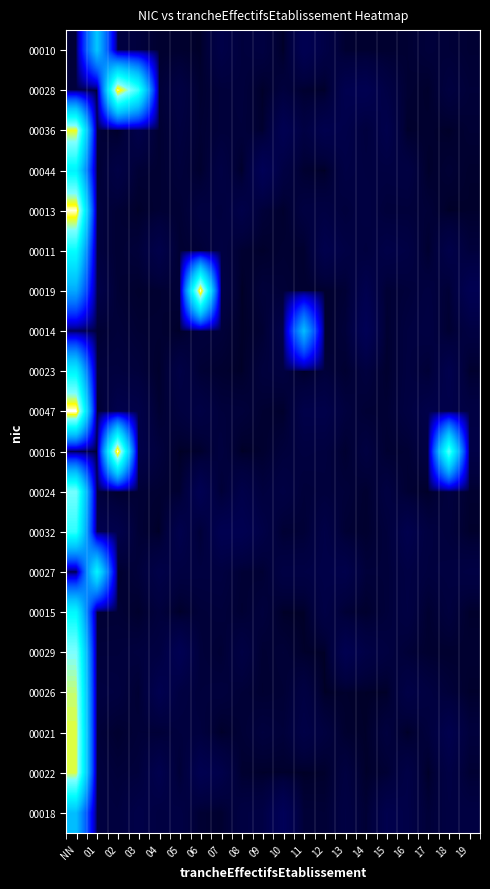

Reading left to right, extract all data points from this chart.

00010: NN=0.0	01=6.3	02=0.0	03=0.0	04=0.0	05=0.0	06=0.0	07=0.0	08=0.0	09=0.0	10=0.0	11=0.1	12=0.0	13=0.0	14=0.0	15=0.0	16=0.0	17=0.0	18=0.0	19=0.0
00028: NN=0.0	01=0.0	02=14.1	03=10.1	04=0.0	05=0.0	06=0.0	07=0.0	08=0.0	09=0.0	10=0.0	11=0.0	12=0.0	13=0.0	14=0.1	15=0.0	16=0.0	17=0.0	18=0.0	19=0.0
00036: NN=13.3	01=0.0	02=0.0	03=0.0	04=0.0	05=0.0	06=0.0	07=0.0	08=0.0	09=0.0	10=0.1	11=0.0	12=0.0	13=0.0	14=0.0	15=0.0	16=0.0	17=0.0	18=0.0	19=0.0
00044: NN=8.3	01=0.0	02=0.0	03=0.0	04=0.0	05=0.0	06=0.0	07=0.0	08=0.0	09=0.1	10=0.0	11=0.0	12=0.0	13=0.0	14=0.0	15=0.0	16=0.0	17=0.0	18=0.0	19=0.0
00013: NN=14.4	01=0.0	02=0.0	03=0.0	04=0.0	05=0.0	06=0.0	07=0.0	08=0.0	09=0.0	10=0.0	11=0.0	12=0.0	13=0.0	14=0.0	15=0.0	16=0.0	17=0.0	18=0.0	19=0.0
00011: NN=8.9	01=0.0	02=0.0	03=0.0	04=0.0	05=0.0	06=0.0	07=0.0	08=0.0	09=0.0	10=0.0	11=0.0	12=0.0	13=0.0	14=0.0	15=0.0	16=0.0	17=0.0	18=0.0	19=0.0
00019: NN=5.2	01=0.0	02=0.0	03=0.0	04=0.0	05=0.0	06=14.4	07=0.0	08=0.0	09=0.0	10=0.0	11=0.0	12=0.0	13=0.0	14=0.0	15=0.0	16=0.0	17=0.0	18=0.0	19=0.1
00014: NN=0.0	01=0.0	02=0.0	03=0.0	04=0.0	05=0.0	06=0.0	07=0.0	08=0.0	09=0.0	10=0.0	11=5.9	12=0.0	13=0.0	14=0.1	15=0.0	16=0.0	17=0.0	18=0.0	19=0.0
00023: NN=8.2	01=0.0	02=0.0	03=0.0	04=0.0	05=0.0	06=0.0	07=0.0	08=0.0	09=0.0	10=0.0	11=0.0	12=0.0	13=0.0	14=0.0	15=0.0	16=0.0	17=0.0	18=0.0	19=0.0
00047: NN=14.6	01=0.0	02=0.0	03=0.0	04=0.0	05=0.0	06=0.0	07=0.0	08=0.0	09=0.0	10=0.0	11=0.0	12=0.0	13=0.0	14=0.0	15=0.0	16=0.0	17=0.0	18=0.0	19=0.0
00016: NN=0.0	01=0.0	02=14.5	03=0.0	04=0.0	05=0.0	06=0.0	07=0.0	08=0.0	09=0.0	10=0.0	11=0.0	12=0.0	13=0.0	14=0.0	15=0.0	16=0.0	17=0.0	18=10.9	19=0.0
00024: NN=11.5	01=0.0	02=0.0	03=0.0	04=0.0	05=0.0	06=0.1	07=0.0	08=0.0	09=0.0	10=0.0	11=0.0	12=0.0	13=0.0	14=0.0	15=0.0	16=0.0	17=0.0	18=0.0	19=0.0
00032: NN=9.9	01=0.0	02=0.0	03=0.0	04=0.0	05=0.0	06=0.0	07=0.1	08=0.0	09=0.0	10=0.0	11=0.0	12=0.0	13=0.0	14=0.0	15=0.0	16=0.0	17=0.0	18=0.0	19=0.0
00027: NN=0.0	01=8.5	02=0.0	03=0.0	04=0.0	05=0.0	06=0.0	07=0.0	08=0.0	09=0.0	10=0.0	11=0.0	12=0.0	13=0.0	14=0.0	15=0.0	16=0.0	17=0.0	18=0.0	19=0.0
00015: NN=8.6	01=0.0	02=0.0	03=0.0	04=0.0	05=0.0	06=0.0	07=0.0	08=0.0	09=0.0	10=0.0	11=0.0	12=0.0	13=0.0	14=0.0	15=0.0	16=0.0	17=0.0	18=0.0	19=0.0
00029: NN=11.7	01=0.0	02=0.0	03=0.0	04=0.0	05=0.1	06=0.0	07=0.0	08=0.0	09=0.0	10=0.0	11=0.0	12=0.0	13=0.0	14=0.0	15=0.0	16=0.0	17=0.0	18=0.0	19=0.0
00026: NN=12.7	01=0.0	02=0.0	03=0.0	04=0.0	05=0.0	06=0.0	07=0.0	08=0.0	09=0.0	10=0.0	11=0.0	12=0.0	13=0.0	14=0.0	15=0.0	16=0.0	17=0.0	18=0.0	19=0.0
00021: NN=13.0	01=0.0	02=0.0	03=0.0	04=0.0	05=0.0	06=0.0	07=0.0	08=0.0	09=0.0	10=0.0	11=0.0	12=0.0	13=0.0	14=0.0	15=0.0	16=0.0	17=0.0	18=0.0	19=0.0
00022: NN=13.0	01=0.0	02=0.0	03=0.0	04=0.0	05=0.0	06=0.0	07=0.0	08=0.0	09=0.0	10=0.0	11=0.0	12=0.0	13=0.0	14=0.0	15=0.0	16=0.0	17=0.0	18=0.0	19=0.0
00018: NN=5.9	01=0.0	02=0.0	03=0.0	04=0.0	05=0.0	06=0.0	07=0.0	08=0.0	09=0.0	10=0.1	11=0.0	12=0.0	13=0.0	14=0.0	15=0.0	16=0.0	17=0.0	18=0.0	19=0.0